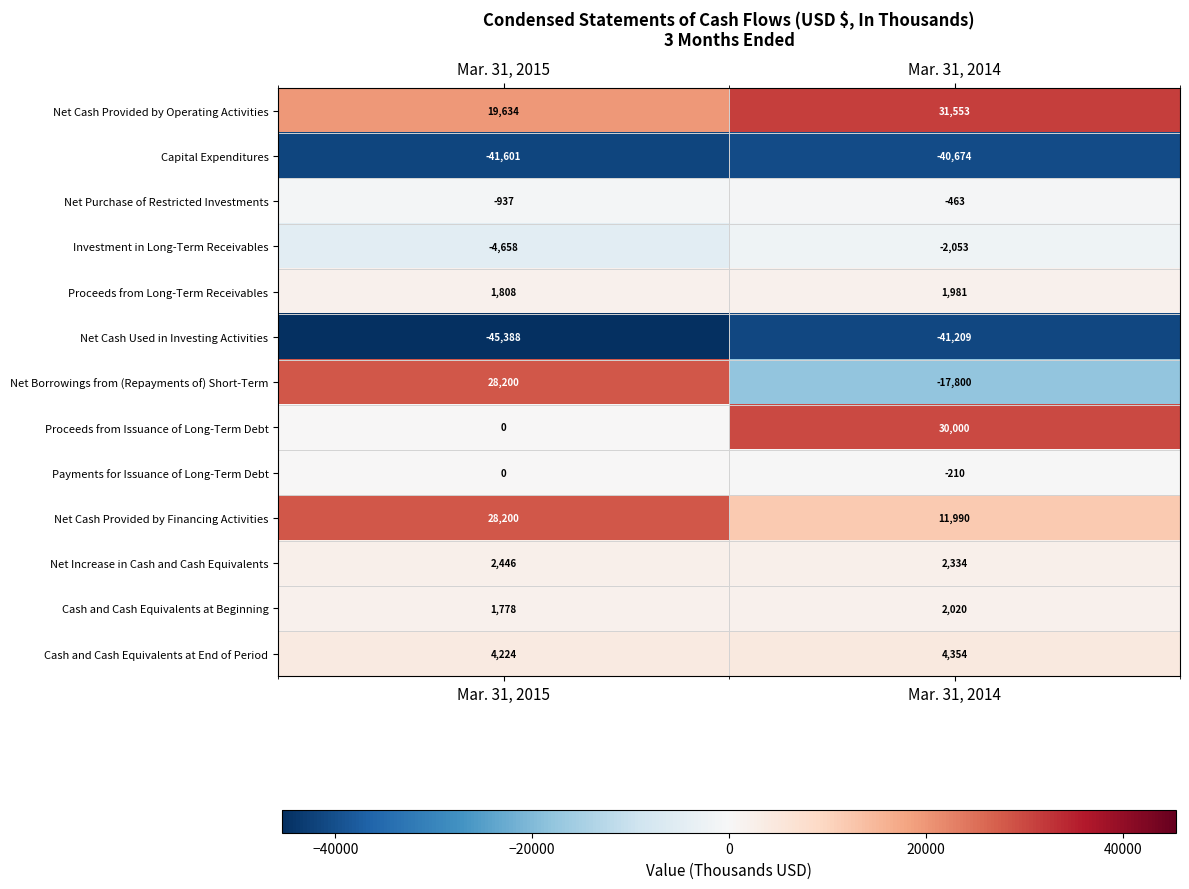

True or false: Cash and Cash Equivalents at Beginning has a value of 569 at Mar. 31, 2014.

False